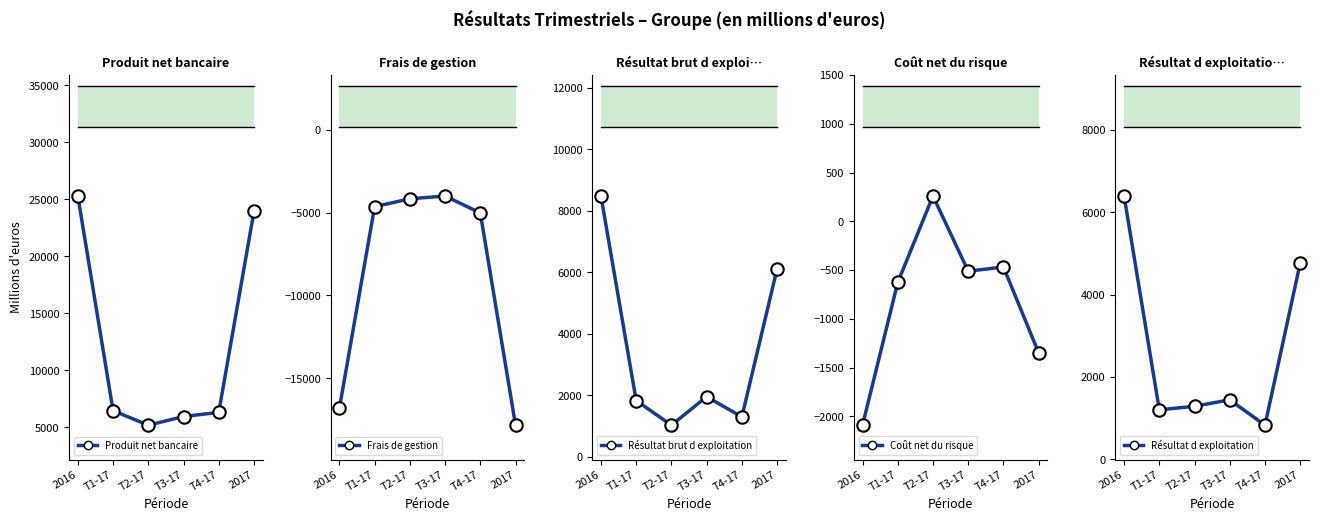

At how many categories does at least one series exceed 12864?

2